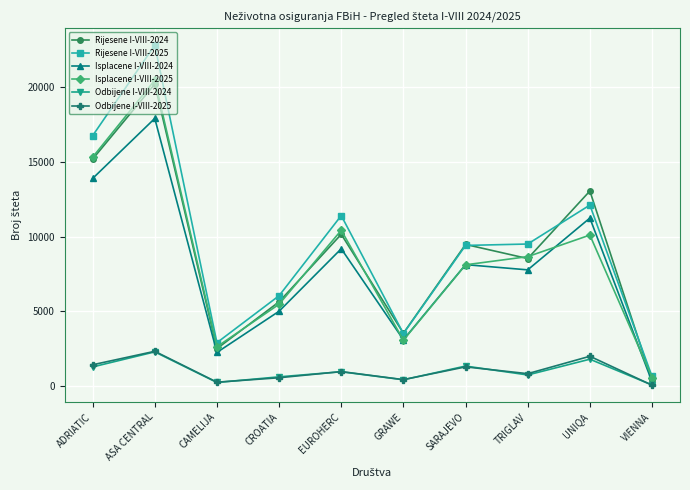

True or false: Odbijene I-VIII-2025 has a value of 443 at GRAWE.

True